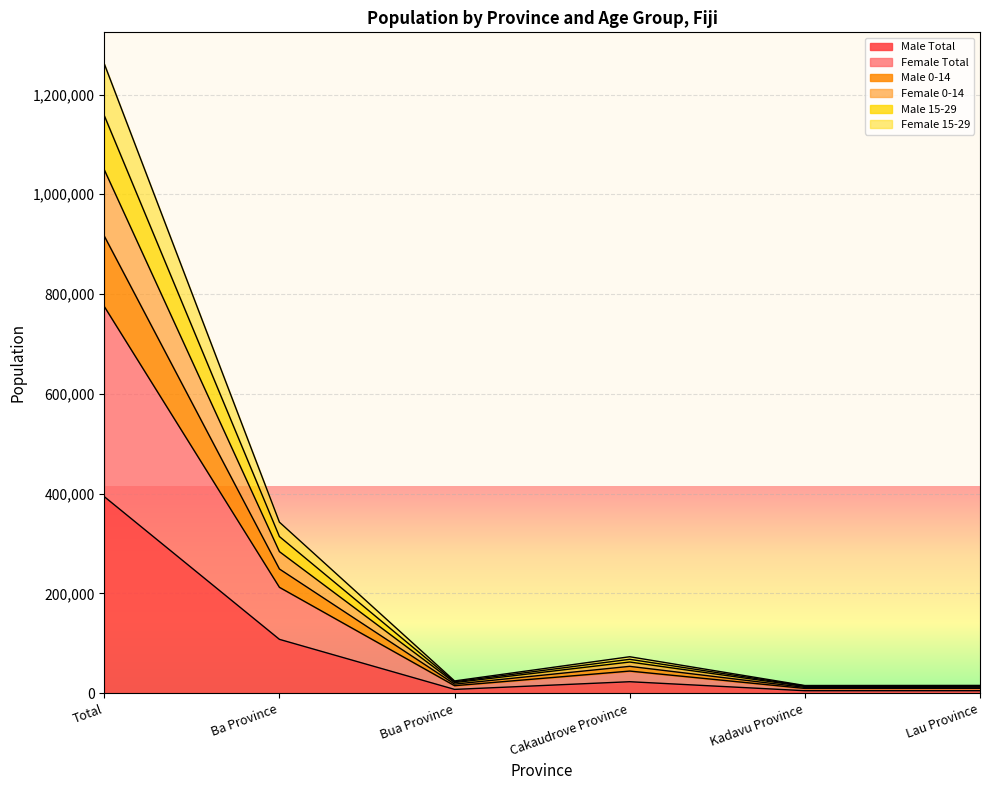

What is the minimum value for Male 0-14?

13465